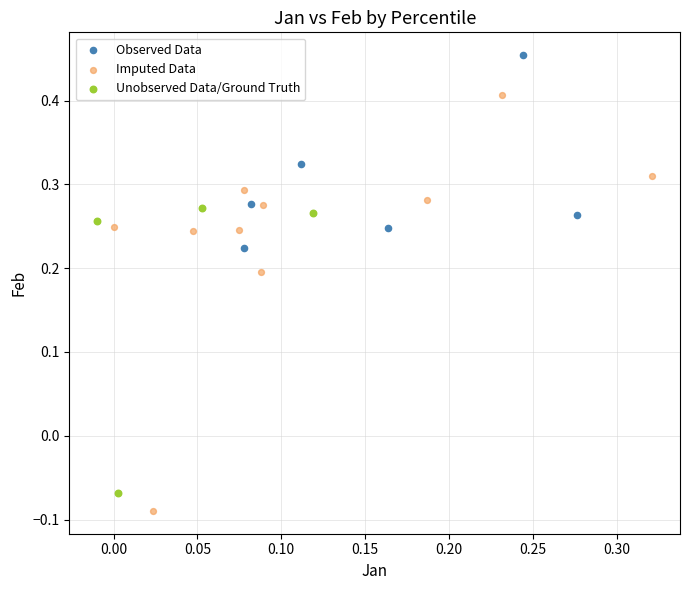

Which series contains the highest Y value?

Observed Data